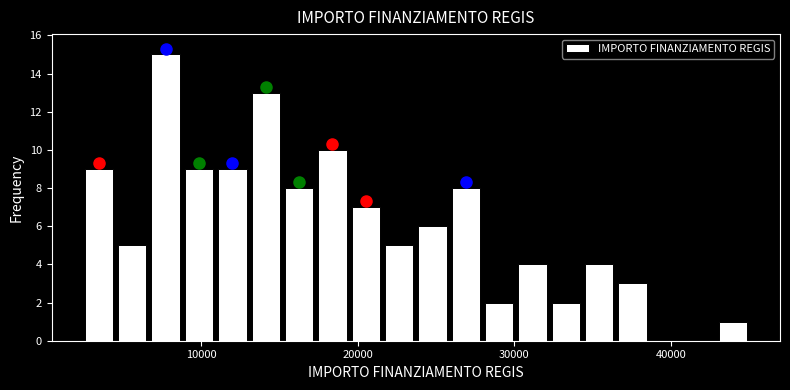

Read against the x-axis, roughly where is the centre of the tallest bar?

8000